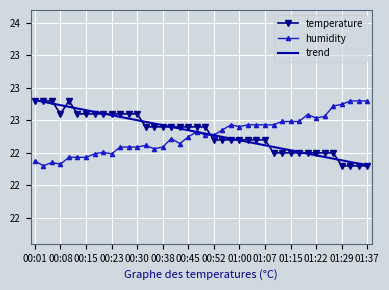

What are all the series names shown in the legend?

temperature, humidity, trend